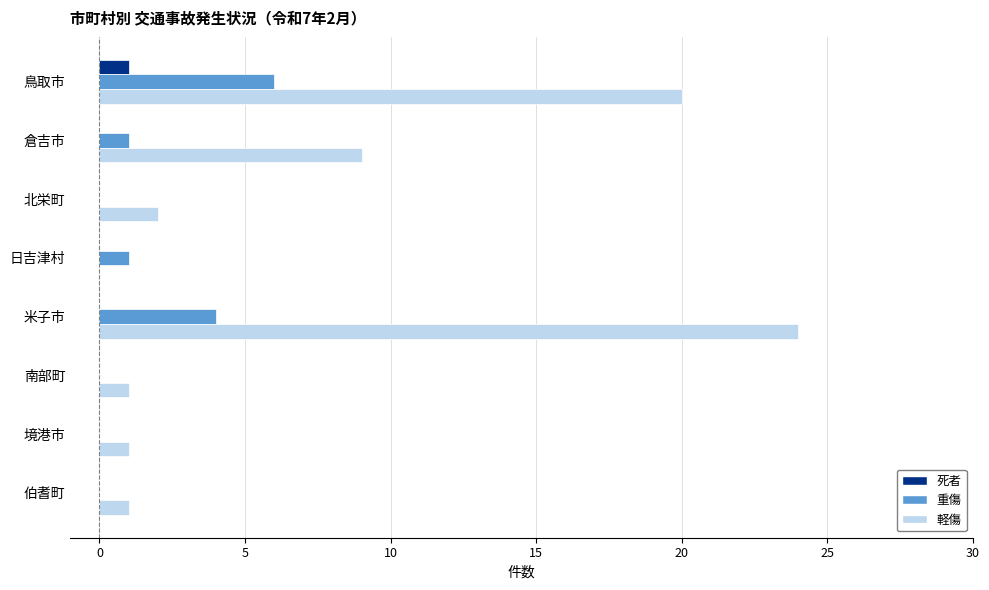

Where is 軽傷 nearest to the value 12?

倉吉市